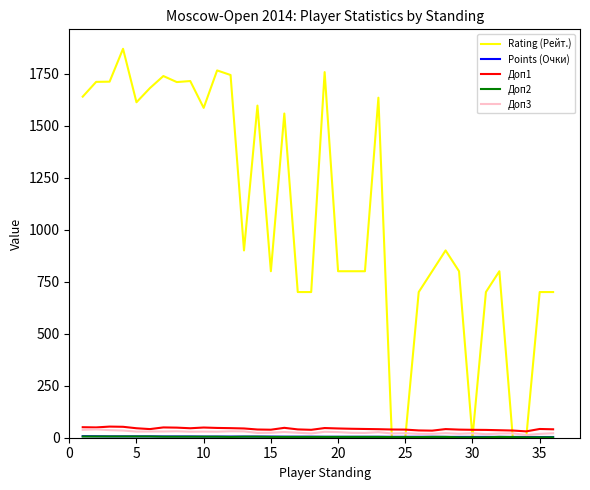

Which series has the largest total across all categories?

Rating (Рейт.)